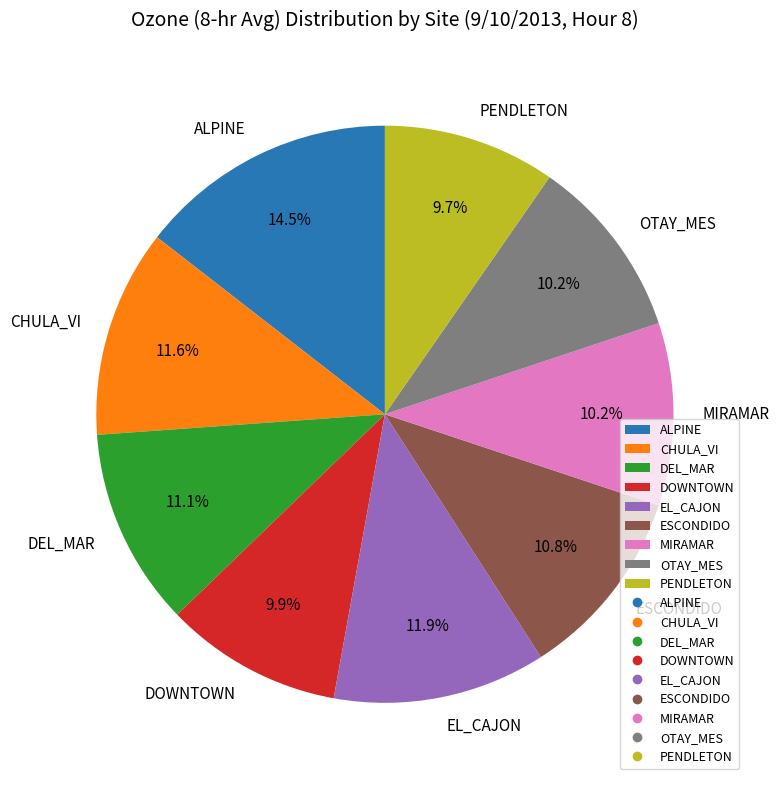

Between MIRAMAR and ALPINE, which is larger?

ALPINE